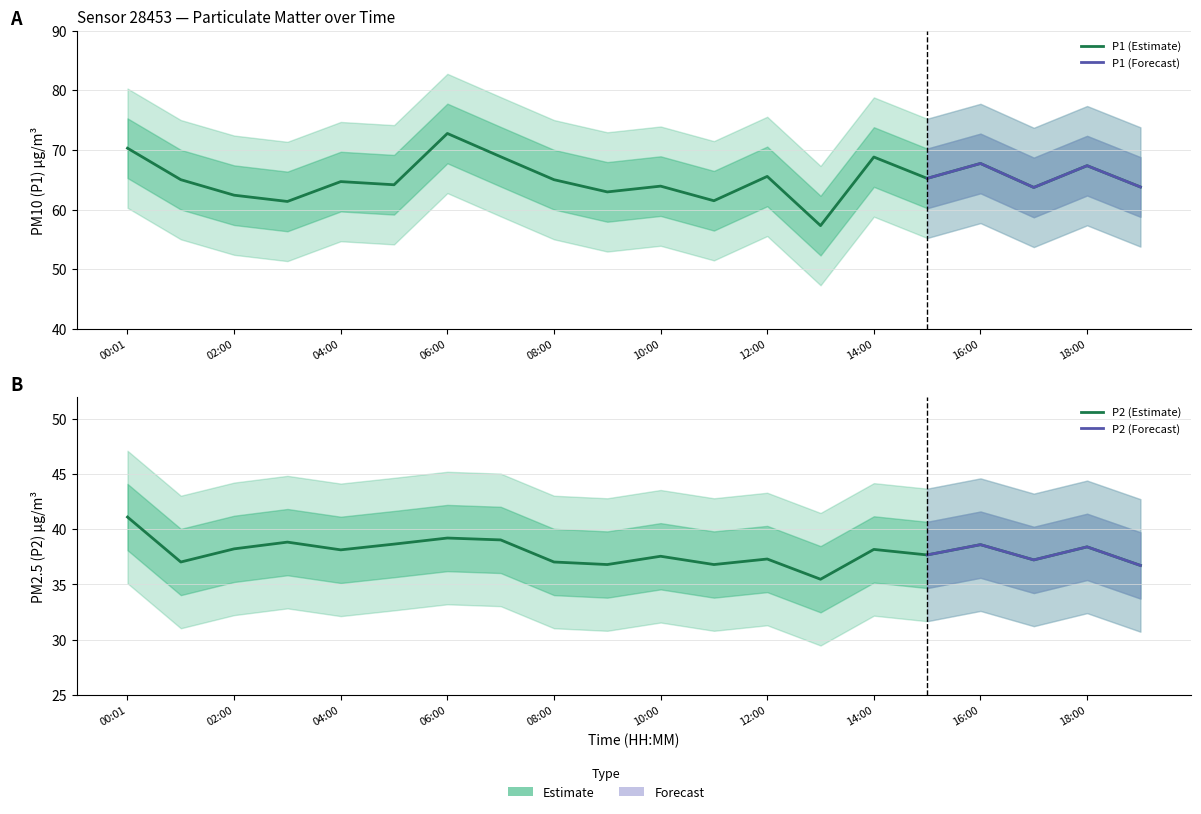

What is the approximate value of P2 at 06:00?

39.2